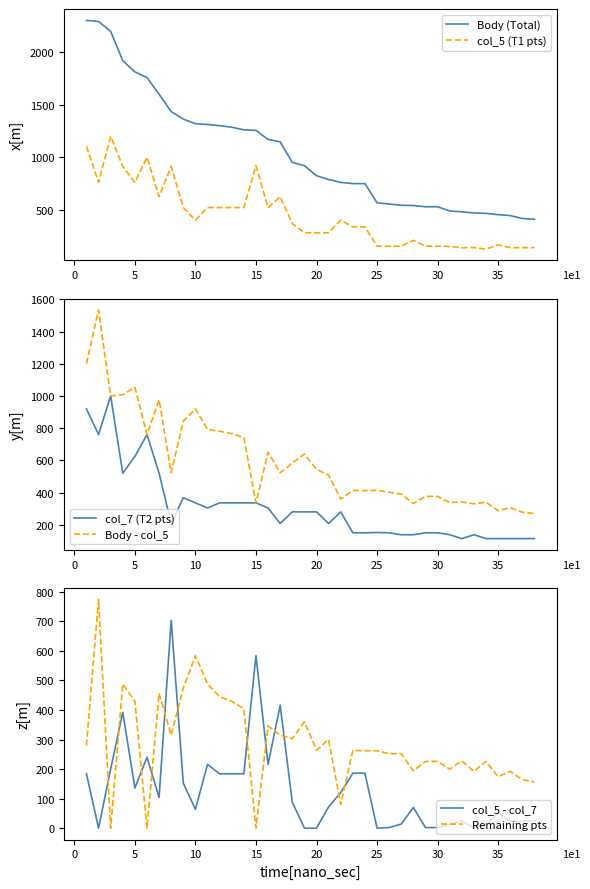

Which series has the largest range (max minus min)?

Body (Total)